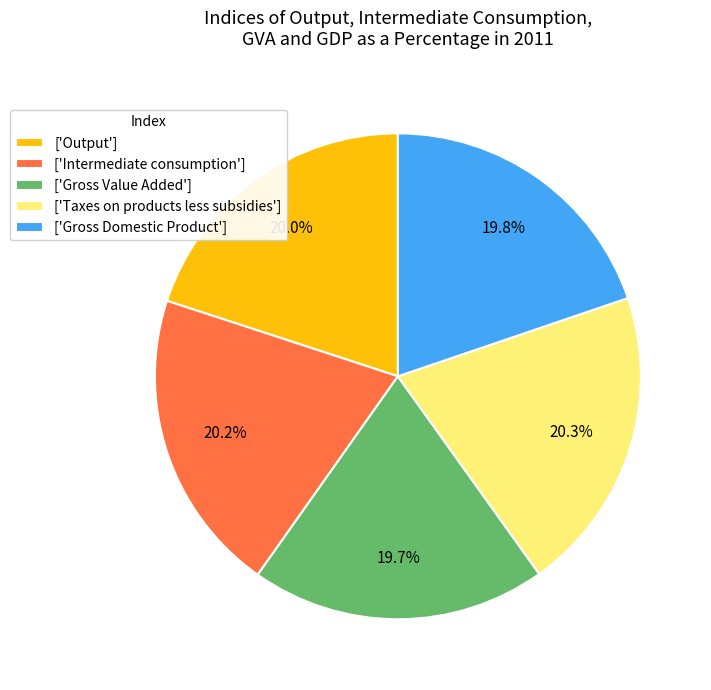

Does ['Taxes on products less subsidies'] represent more than half of the total?

No